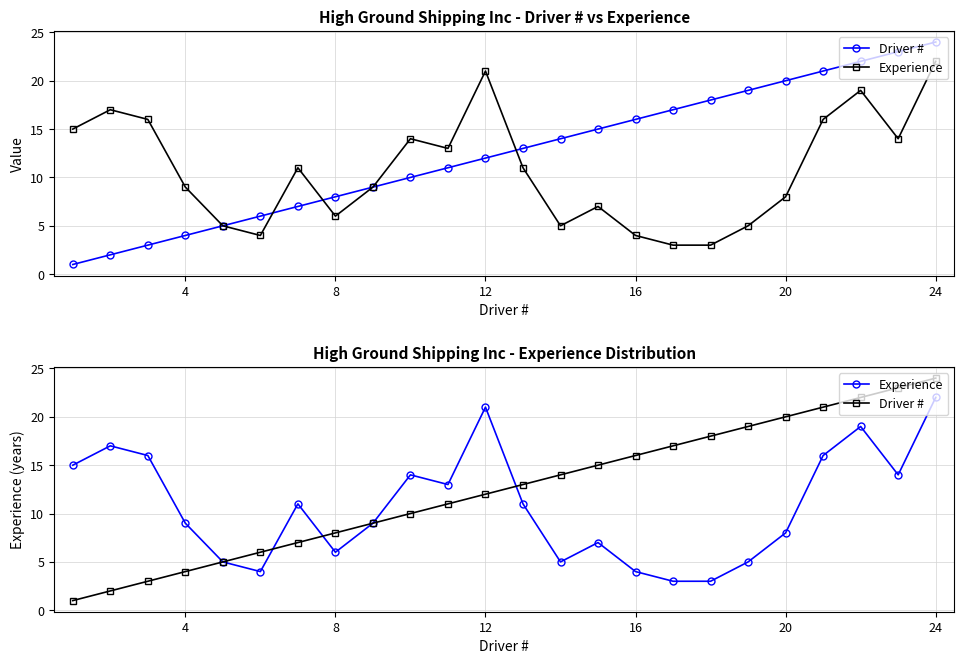

What is the maximum value for Driver #?

24